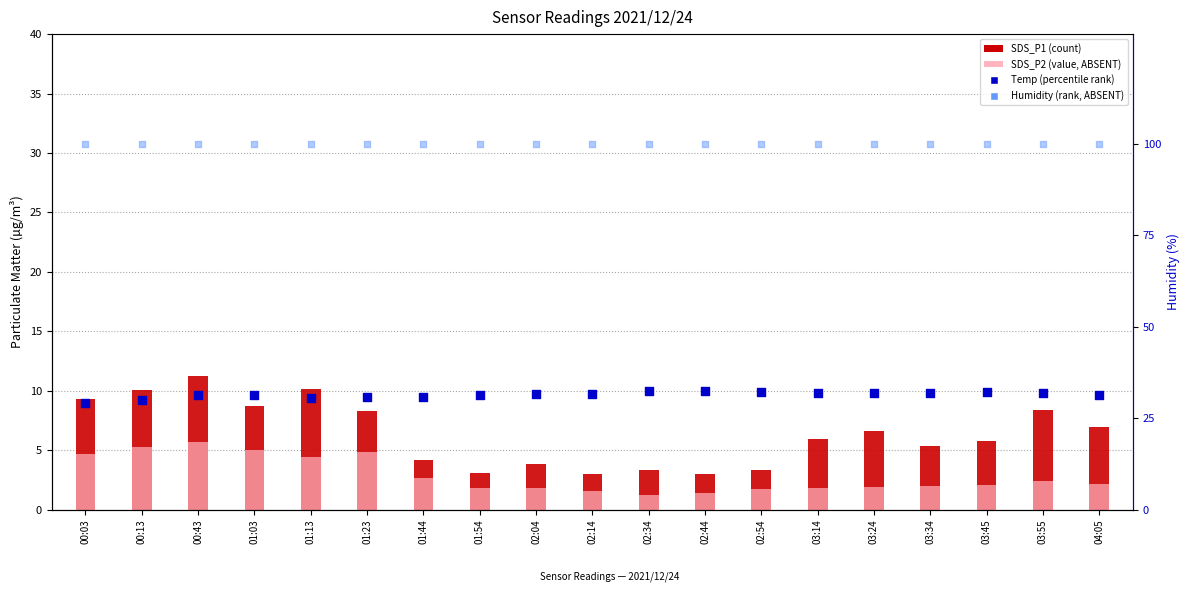

Which series reaches the minimum Y coordinate?

SDS_P2 (value, ABSENT)